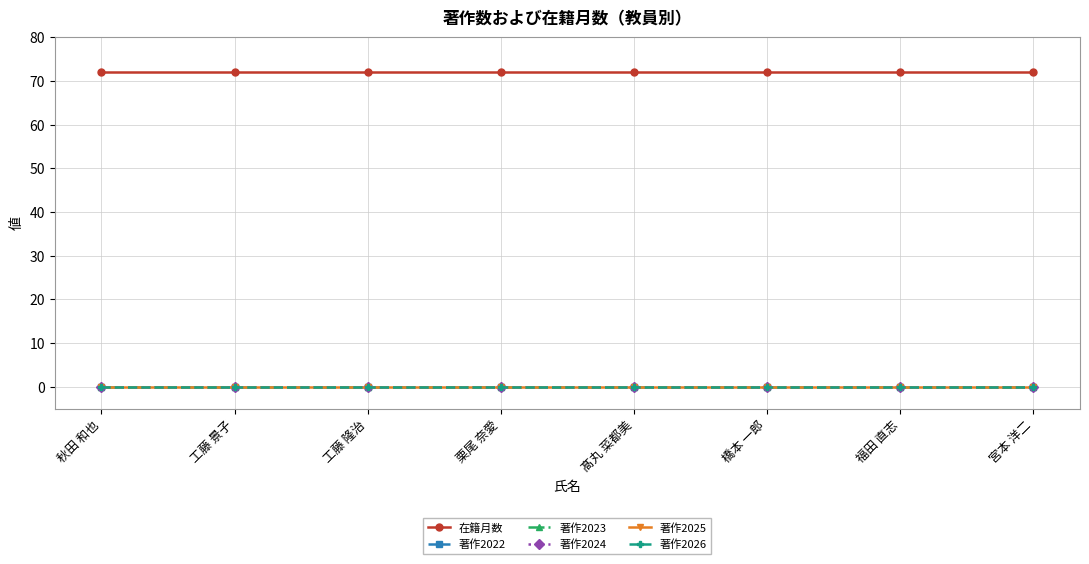

Is this an area chart (filled region under the line)?

No